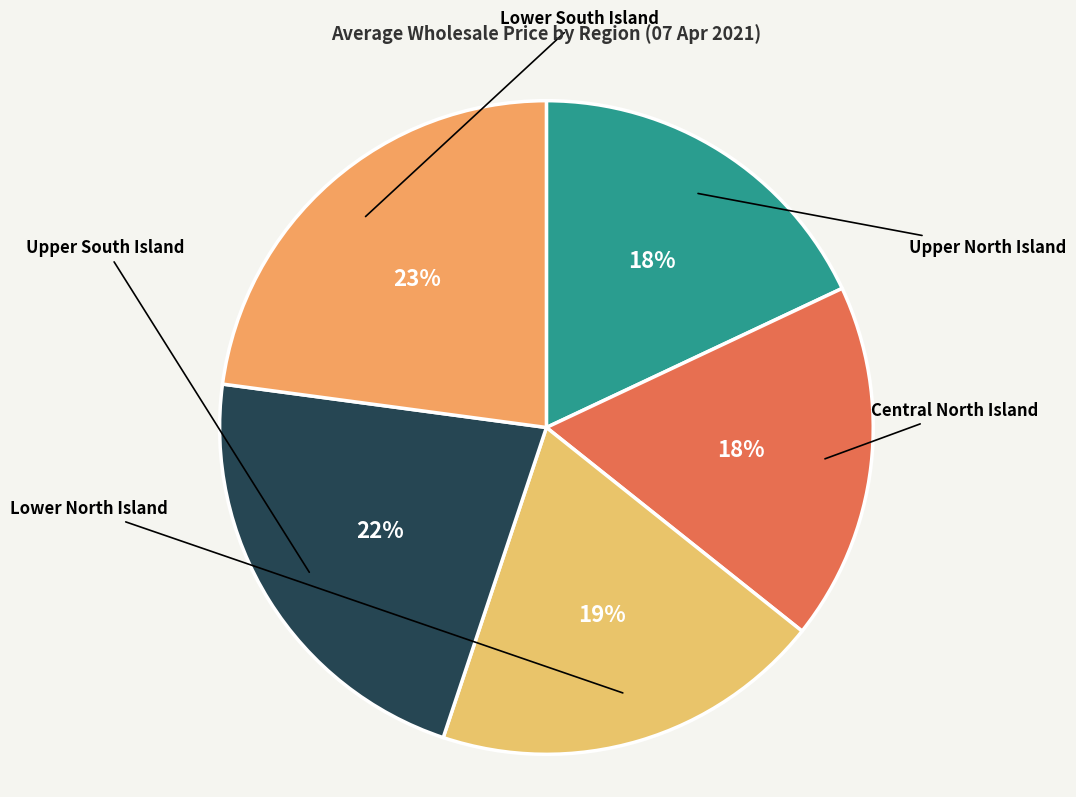

How many segments does this pie chart have?

5